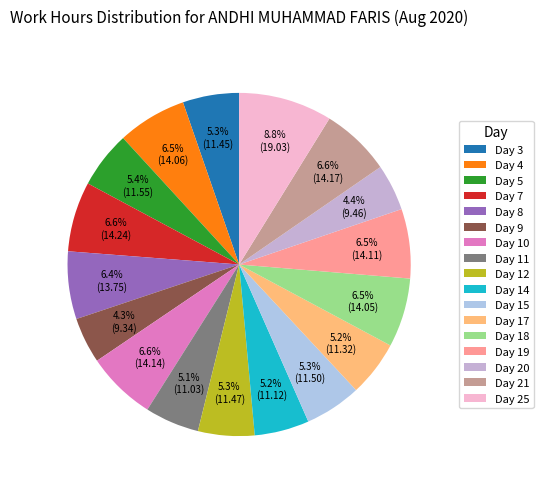

Which category has the biggest portion of the pie?

Day 25